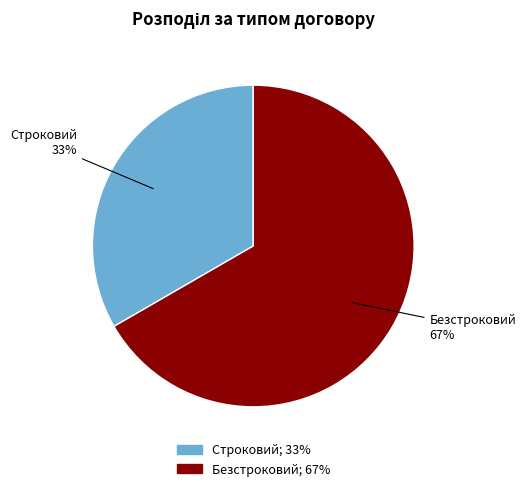

Is the sum of Строковий and Безстроковий greater than half?

Yes